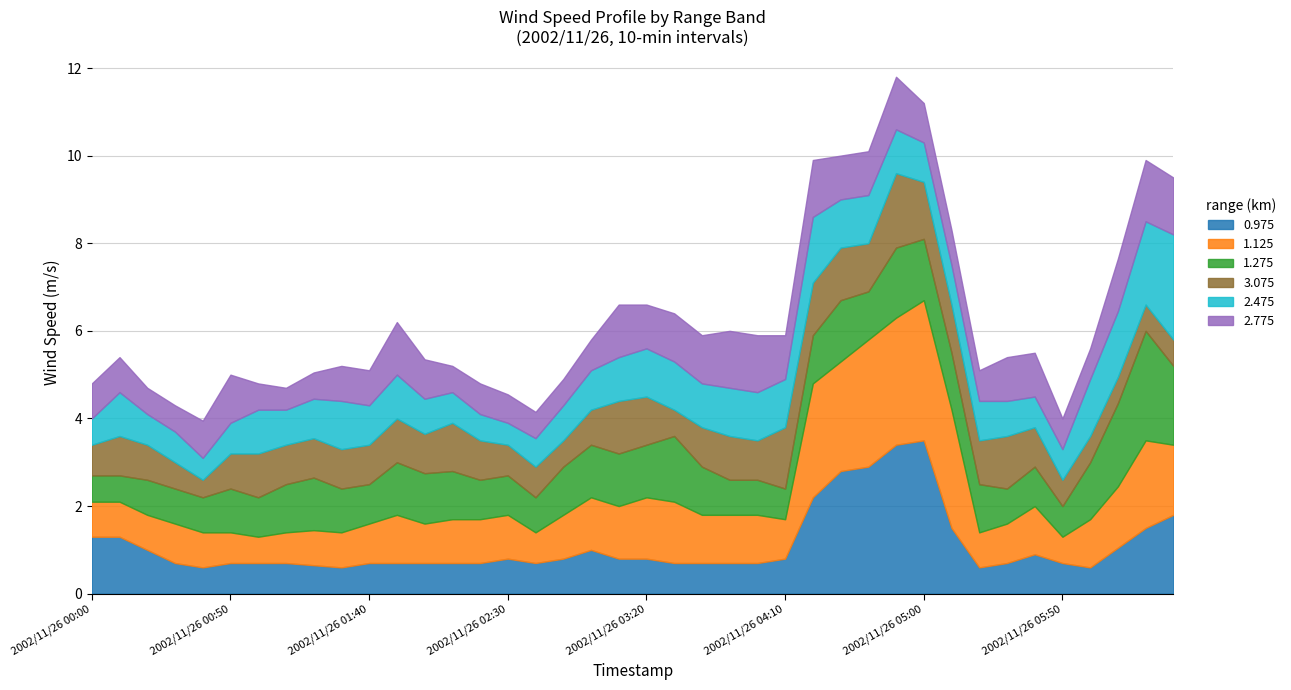

What is the total value across all series at 2002/11/26 02:30?

4.6